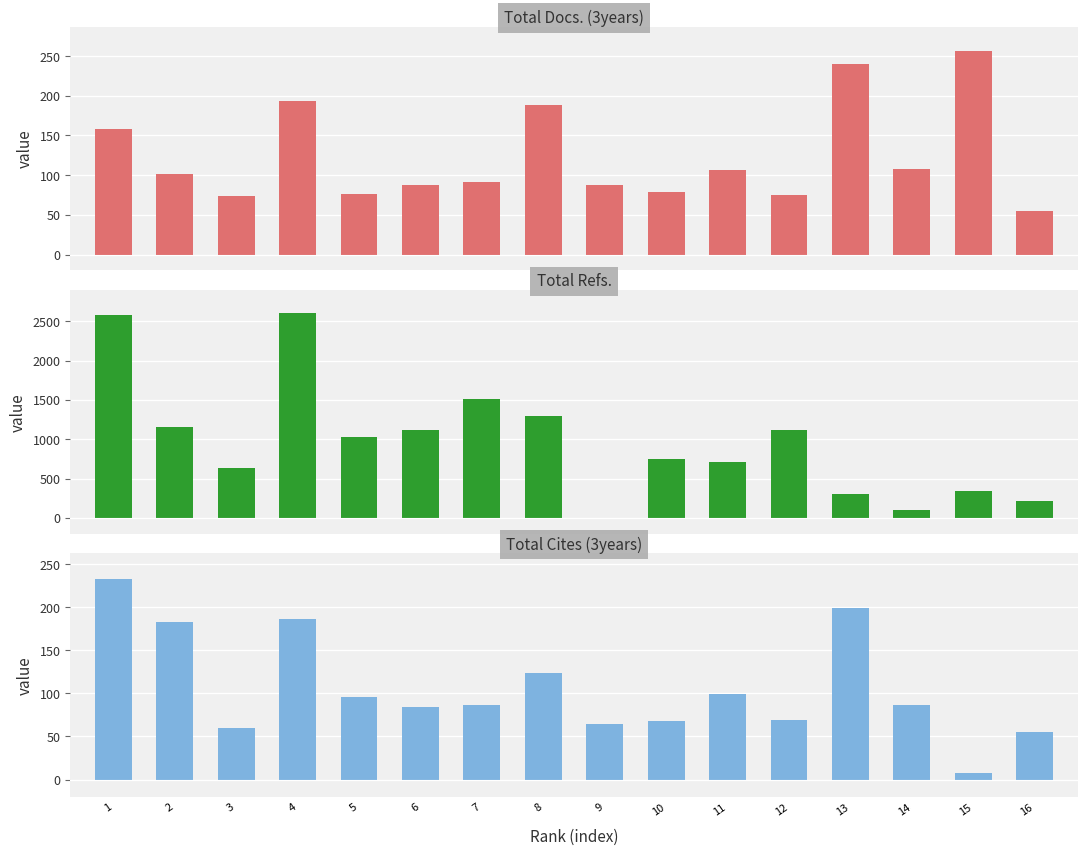

List the series in order of their peak value, highest first.

Total Refs., Total Docs. (3years), Total Cites (3years)